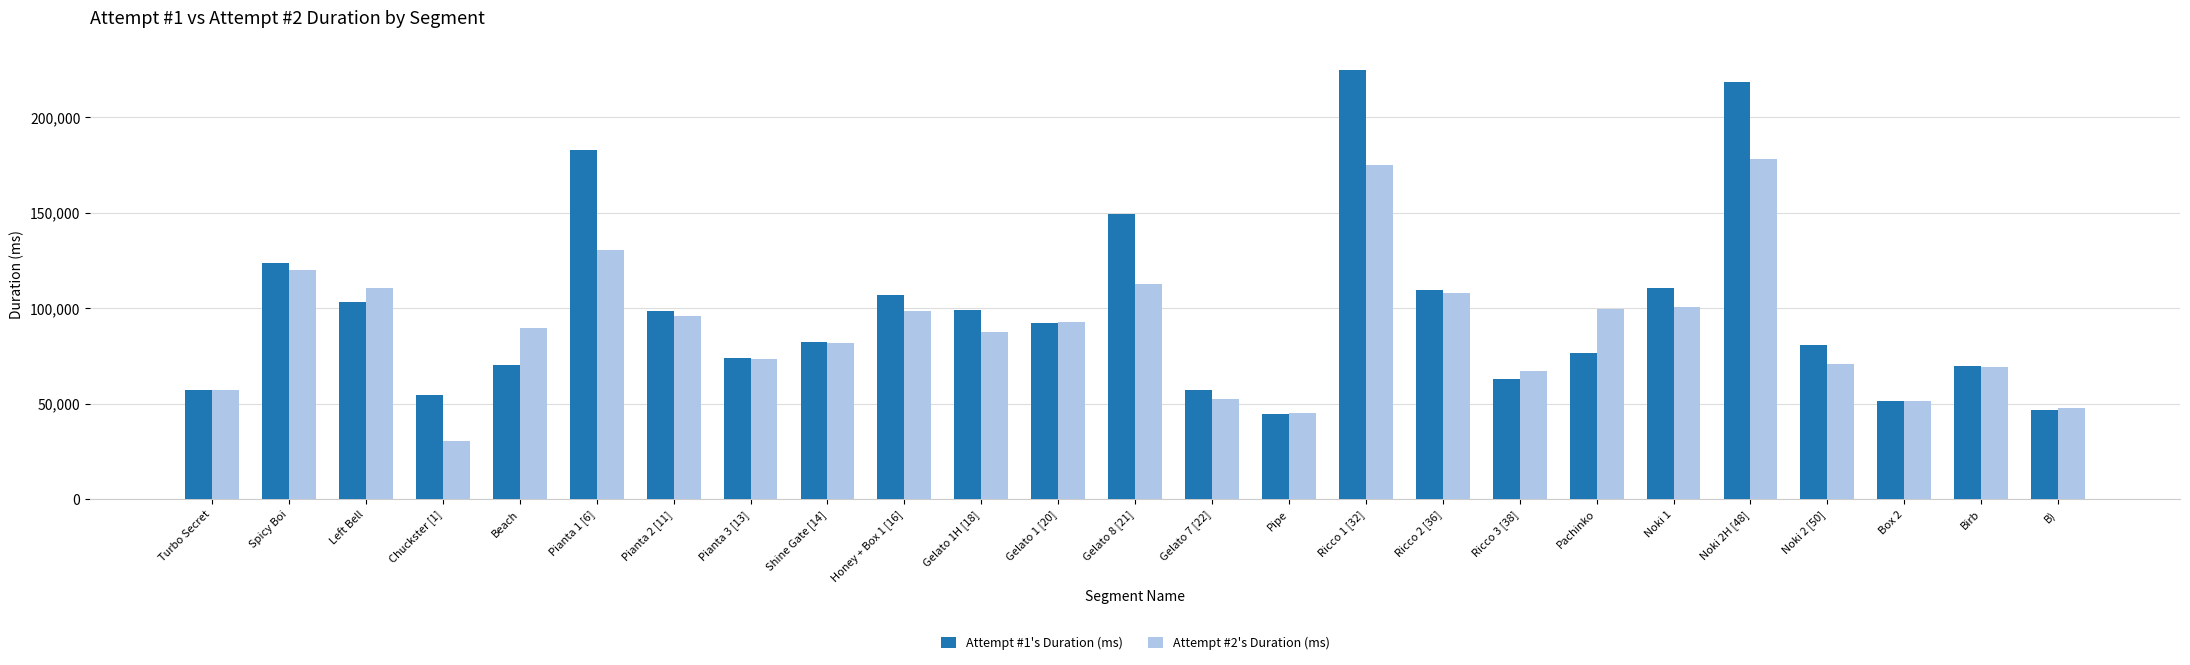

Which series has the largest total across all categories?

Attempt #1's Duration (ms)